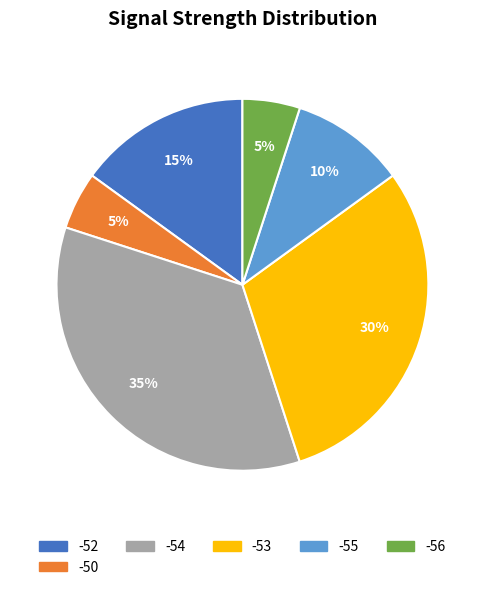

To the nearest percent, what is the difference between the largest and smallest slice percentages?

30%